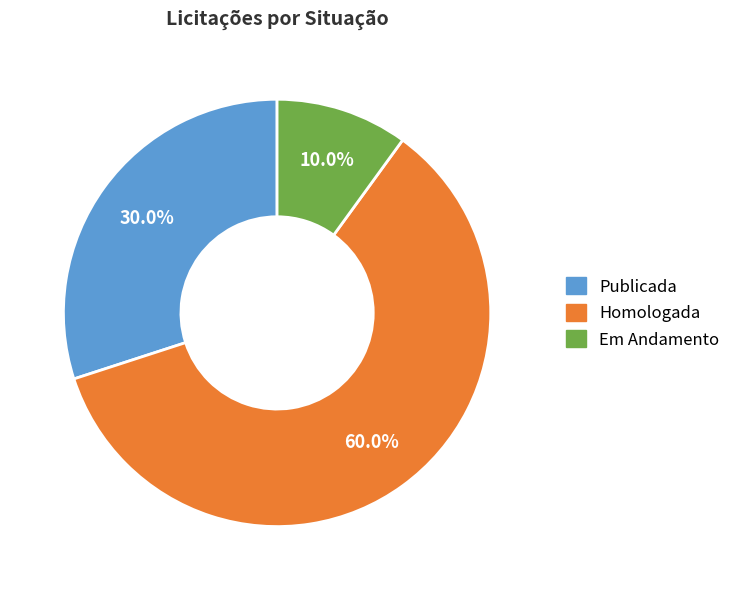

Combined, what portion of the pie is Publicada and Em Andamento?

40.0%